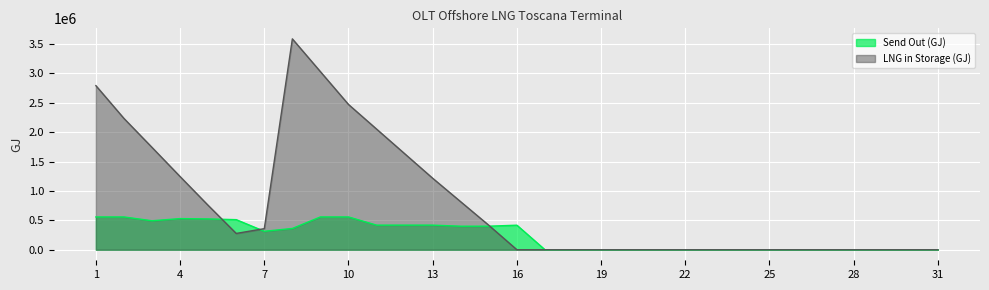

True or false: Send Out (GJ) has a value of -372238.7 at 20.

False